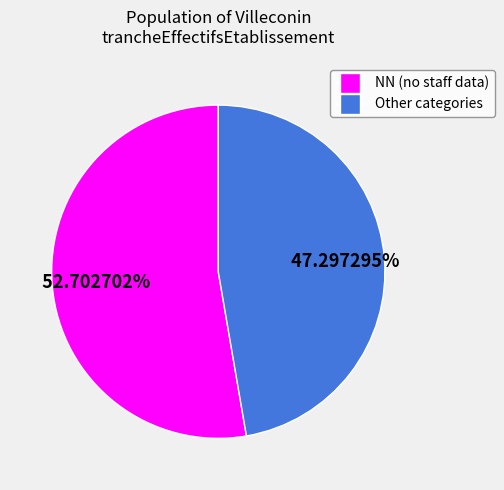

Is there any slice that represents more than half of the pie?

Yes